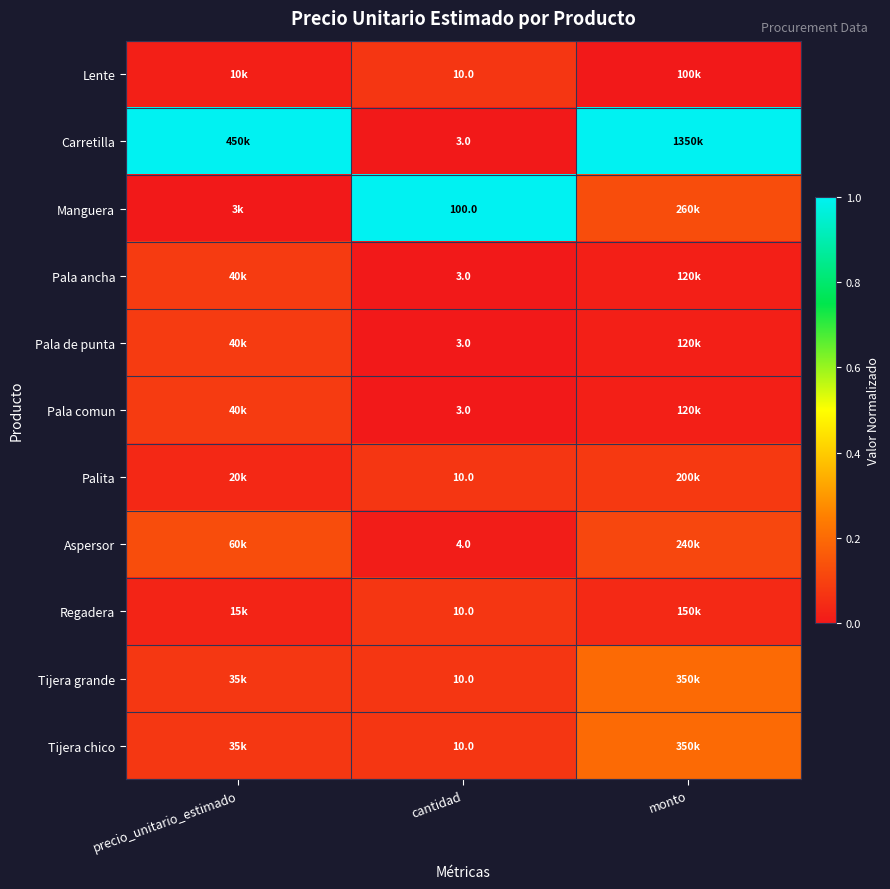

At how many categories does at least one series exceed 0?

3